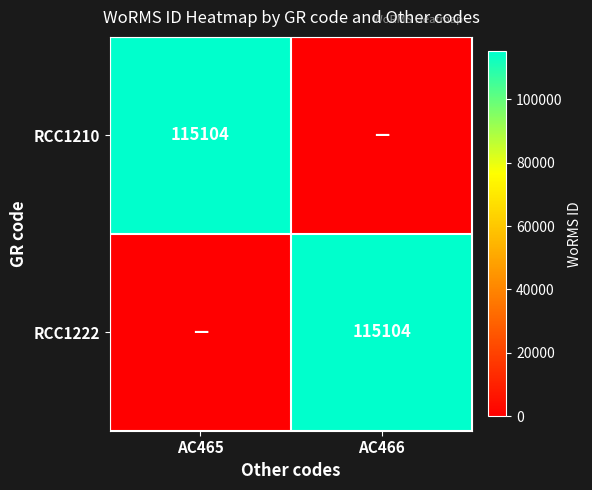

At which category does the chart reach its peak across all series?

AC465